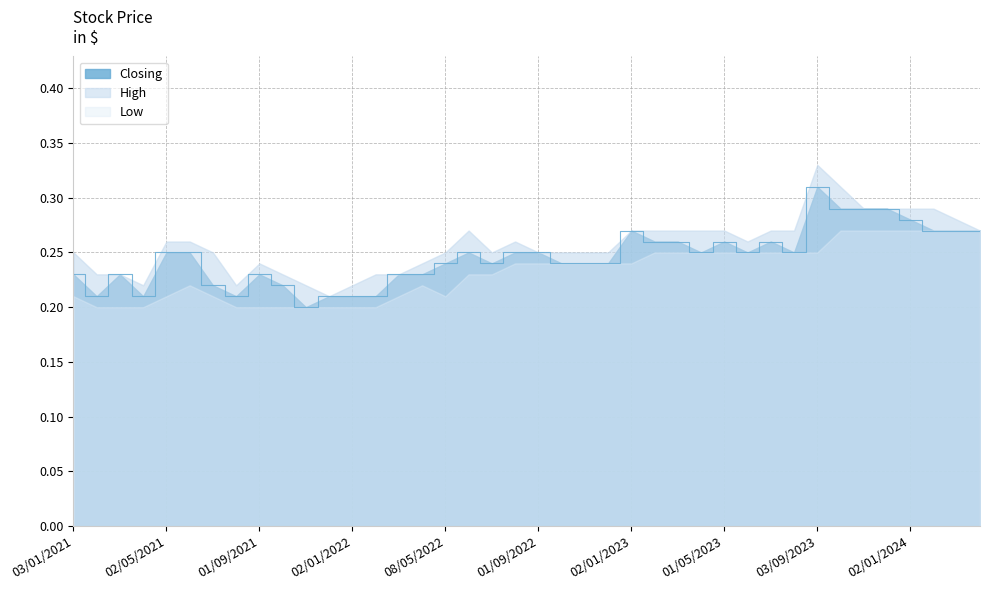

Reading left to right, extract all data points from this chart.

Closing: 01/04/2024=0.3	03/03/2024=0.3	01/02/2024=0.3	02/01/2024=0.3	03/12/2023=0.3	01/11/2023=0.3	01/10/2023=0.3	03/09/2023=0.3	01/08/2023=0.2	02/07/2023=0.3	04/06/2023=0.2	01/05/2023=0.3	02/04/2023=0.2	01/03/2023=0.3	01/02/2023=0.3	02/01/2023=0.3	01/12/2022=0.2	01/11/2022=0.2	02/10/2022=0.2	01/09/2022=0.2	01/08/2022=0.2	03/07/2022=0.2	01/06/2022=0.2	08/05/2022=0.2	03/04/2022=0.2	01/03/2022=0.2	01/02/2022=0.2	02/01/2022=0.2	01/12/2021=0.2	01/11/2021=0.2	03/10/2021=0.2	01/09/2021=0.2	01/08/2021=0.2	01/07/2021=0.2	01/06/2021=0.2	02/05/2021=0.2	01/04/2021=0.2	01/03/2021=0.2	01/02/2021=0.2	03/01/2021=0.2
High: 01/04/2024=0.3	03/03/2024=0.3	01/02/2024=0.3	02/01/2024=0.3	03/12/2023=0.3	01/11/2023=0.3	01/10/2023=0.3	03/09/2023=0.3	01/08/2023=0.3	02/07/2023=0.3	04/06/2023=0.3	01/05/2023=0.3	02/04/2023=0.3	01/03/2023=0.3	01/02/2023=0.3	02/01/2023=0.3	01/12/2022=0.2	01/11/2022=0.2	02/10/2022=0.2	01/09/2022=0.2	01/08/2022=0.3	03/07/2022=0.2	01/06/2022=0.3	08/05/2022=0.2	03/04/2022=0.2	01/03/2022=0.2	01/02/2022=0.2	02/01/2022=0.2	01/12/2021=0.2	01/11/2021=0.2	03/10/2021=0.2	01/09/2021=0.2	01/08/2021=0.2	01/07/2021=0.2	01/06/2021=0.3	02/05/2021=0.3	01/04/2021=0.2	01/03/2021=0.2	01/02/2021=0.2	03/01/2021=0.2
Low: 01/04/2024=0.3	03/03/2024=0.3	01/02/2024=0.3	02/01/2024=0.3	03/12/2023=0.3	01/11/2023=0.3	01/10/2023=0.3	03/09/2023=0.2	01/08/2023=0.2	02/07/2023=0.2	04/06/2023=0.2	01/05/2023=0.2	02/04/2023=0.2	01/03/2023=0.2	01/02/2023=0.2	02/01/2023=0.2	01/12/2022=0.2	01/11/2022=0.2	02/10/2022=0.2	01/09/2022=0.2	01/08/2022=0.2	03/07/2022=0.2	01/06/2022=0.2	08/05/2022=0.2	03/04/2022=0.2	01/03/2022=0.2	01/02/2022=0.2	02/01/2022=0.2	01/12/2021=0.2	01/11/2021=0.2	03/10/2021=0.2	01/09/2021=0.2	01/08/2021=0.2	01/07/2021=0.2	01/06/2021=0.2	02/05/2021=0.2	01/04/2021=0.2	01/03/2021=0.2	01/02/2021=0.2	03/01/2021=0.2